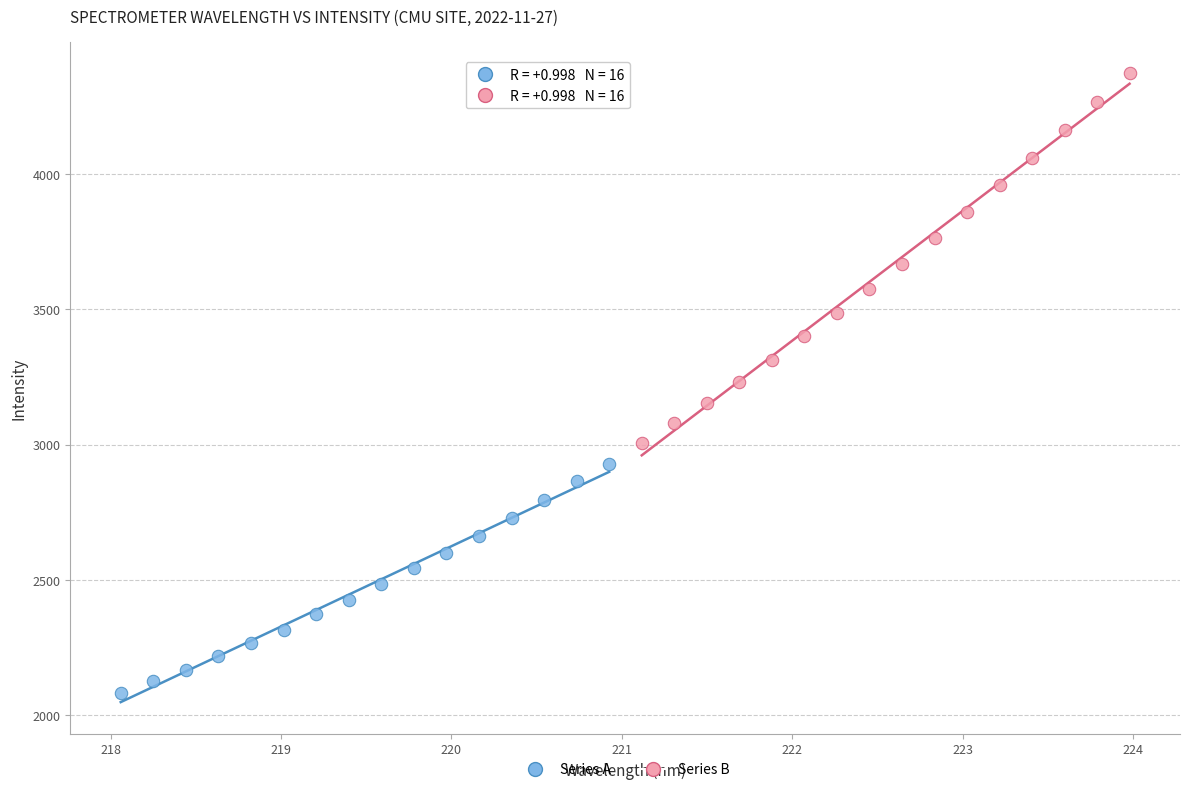

Which series reaches the maximum Y coordinate?

Series B